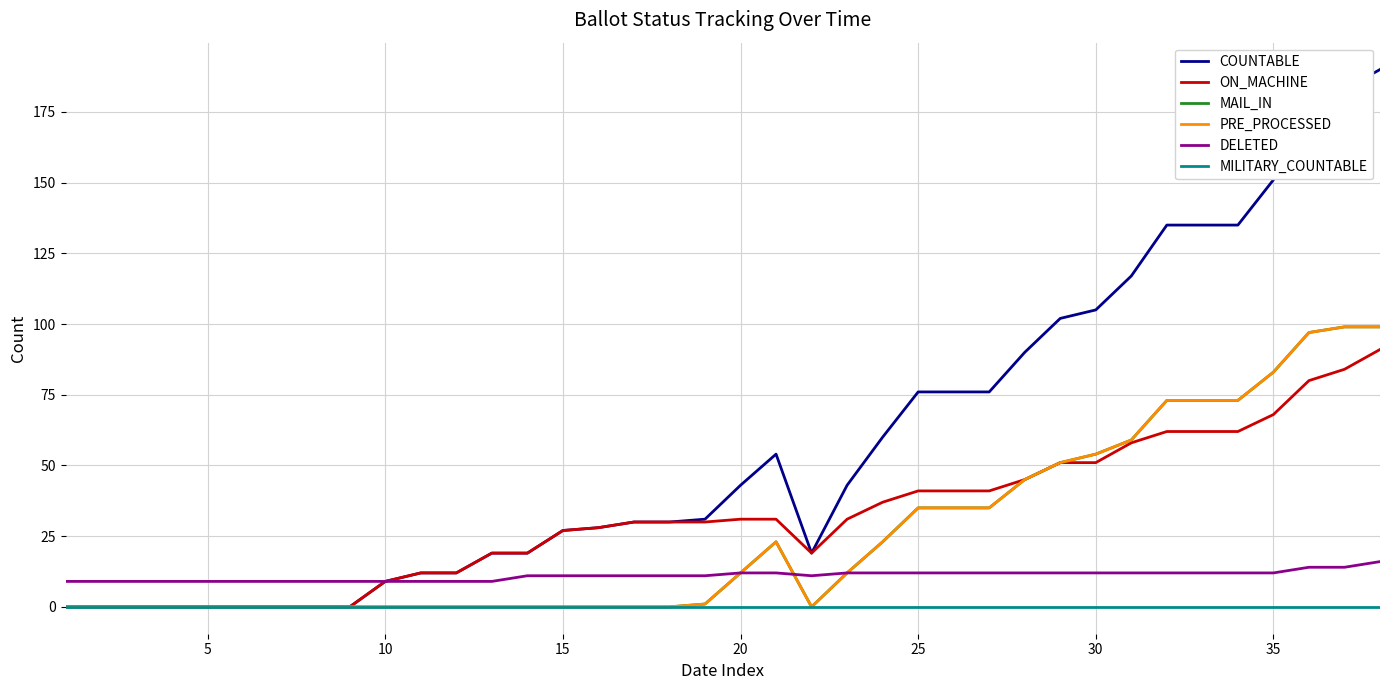

List the series in order of their peak value, highest first.

COUNTABLE, MAIL_IN, PRE_PROCESSED, ON_MACHINE, DELETED, MILITARY_COUNTABLE